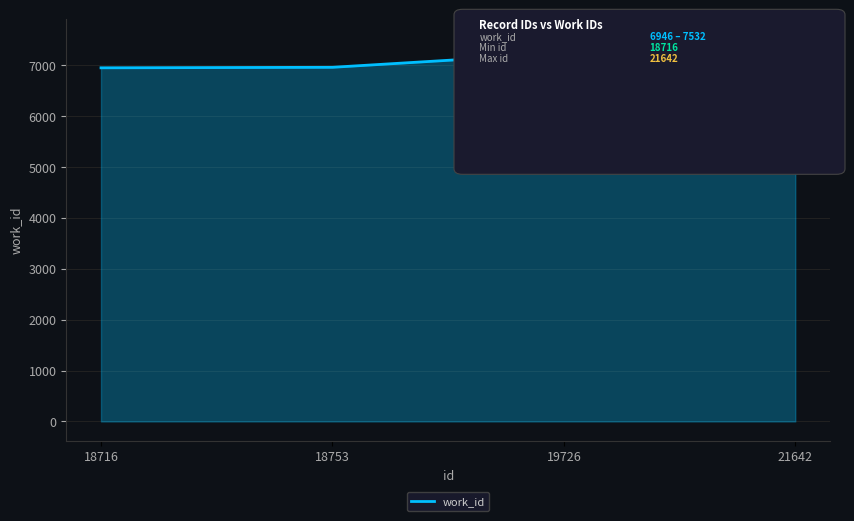

True or false: the data has more than 2 interior local peaks.

False